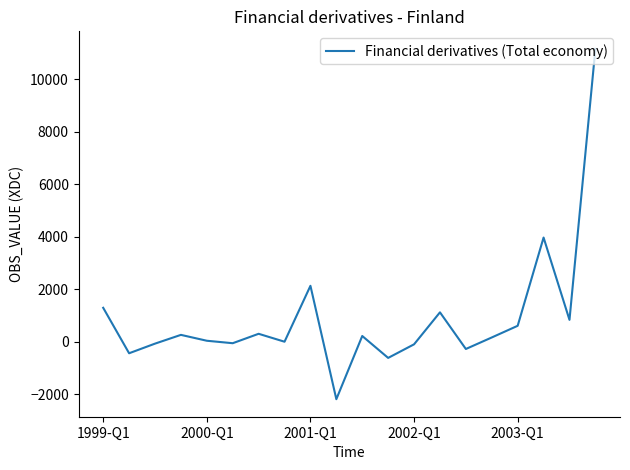

What is the difference between the maximum and minimum values?

13353